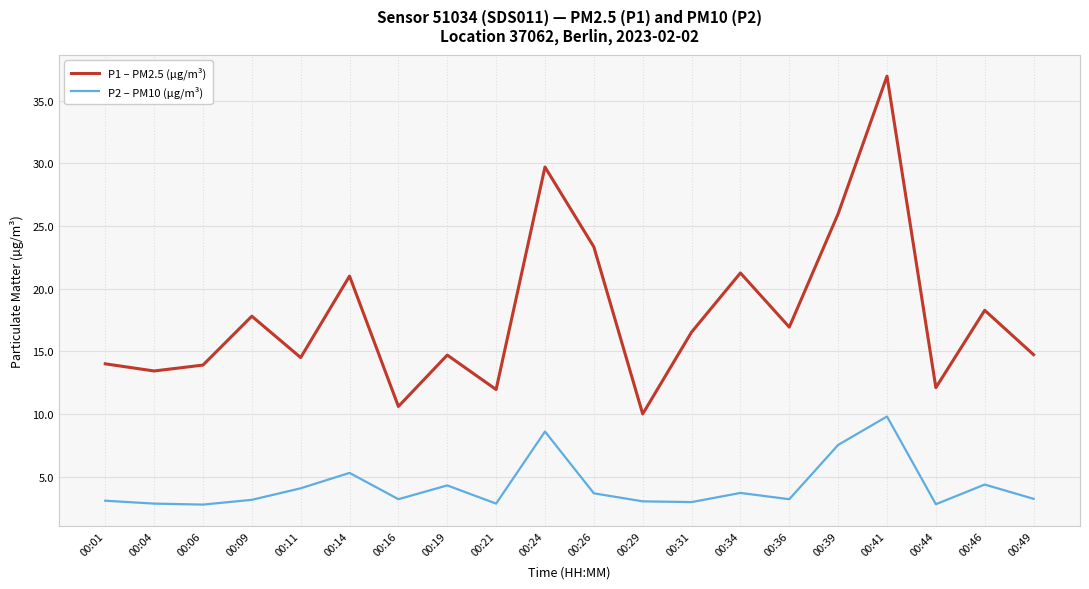

What is the difference between the P1 – PM2.5 (µg/m³) values at 00:14 and 00:04?

7.6